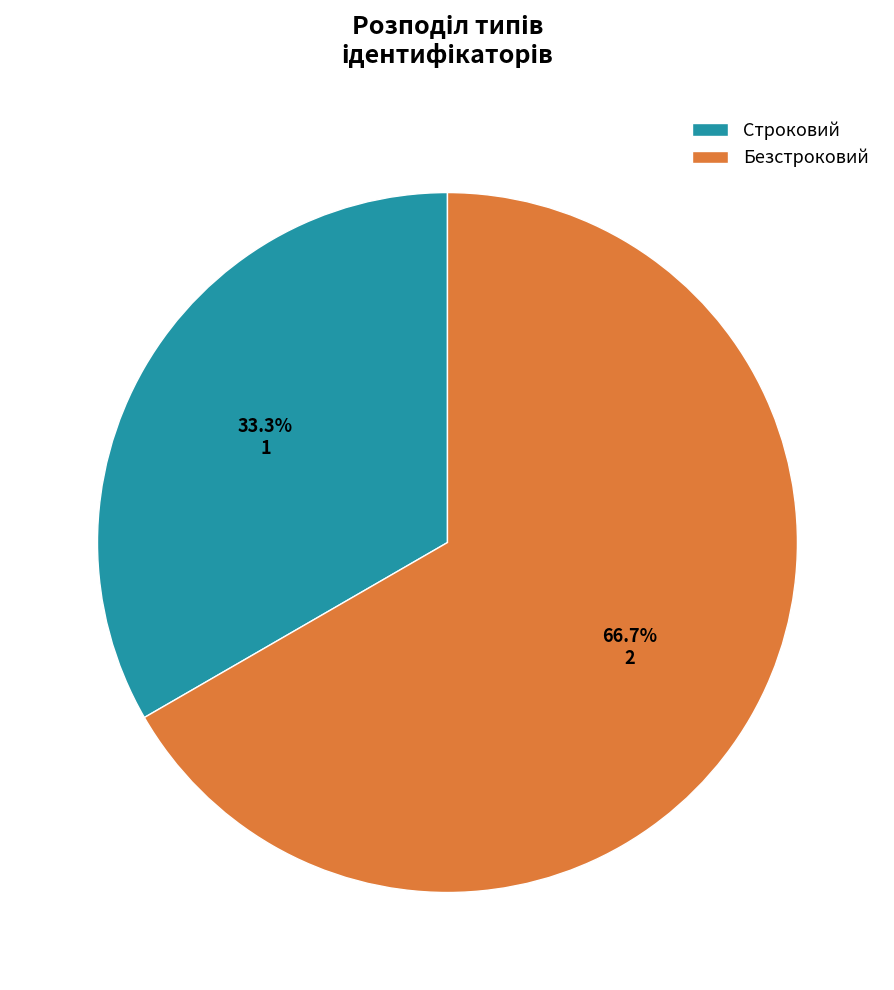

Which slice represents more than half of the pie?

Безстроковий